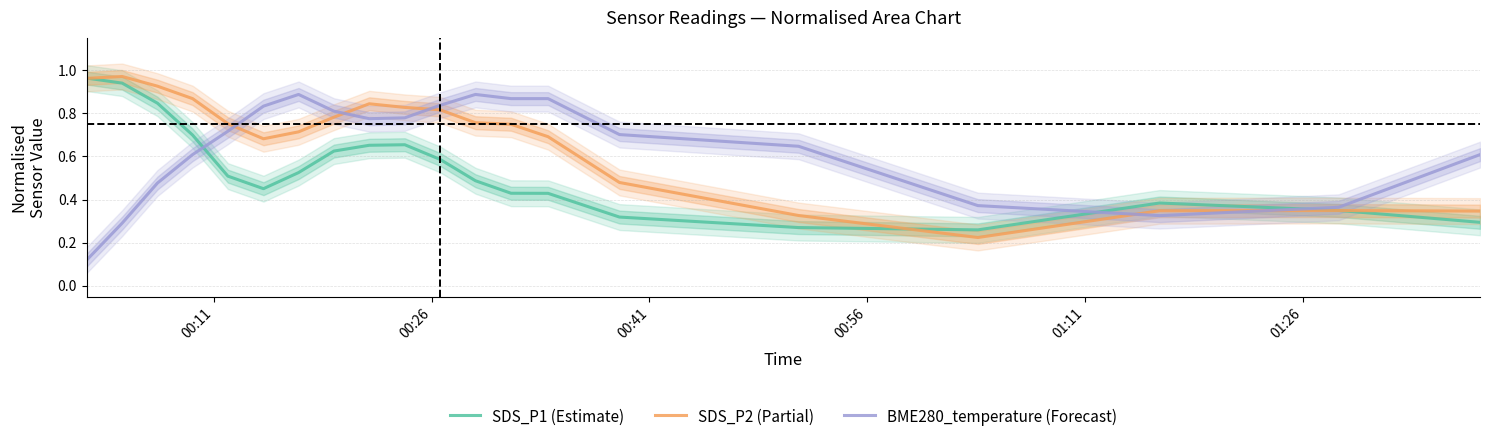

What is the maximum value shown in the chart?

1.0